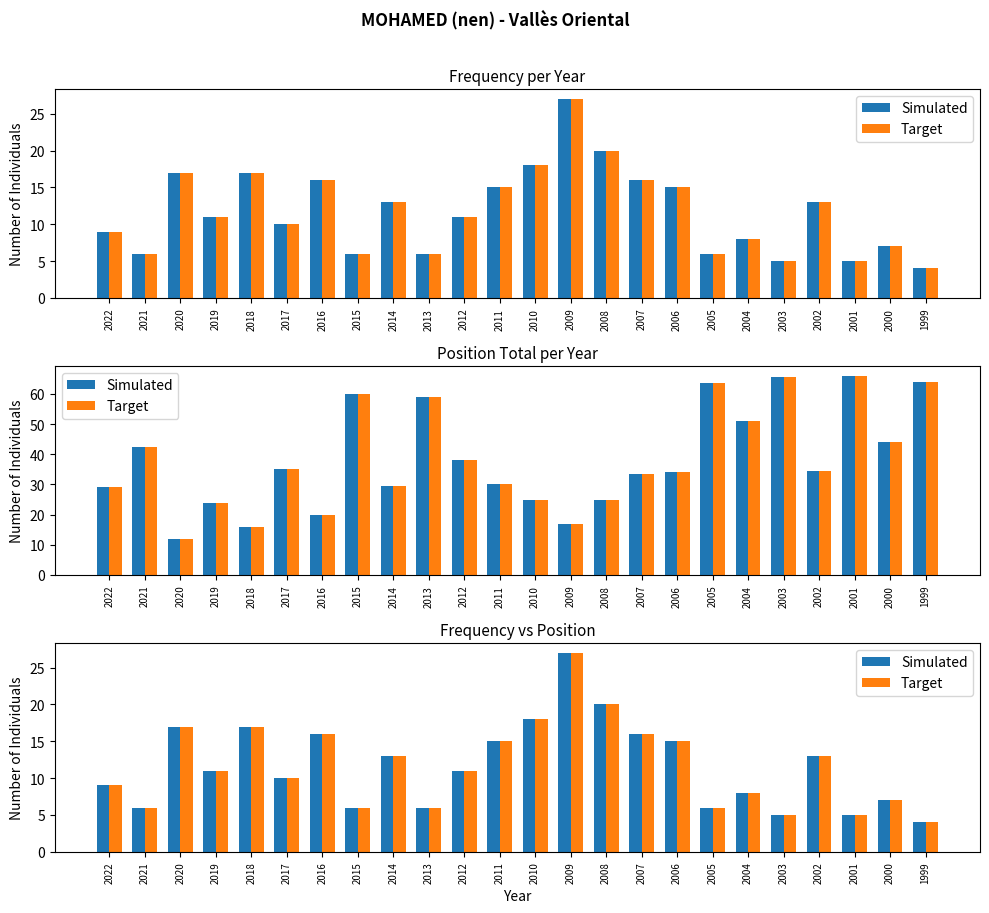

Is it true that Simulated equals 7.4 at 2010?

False